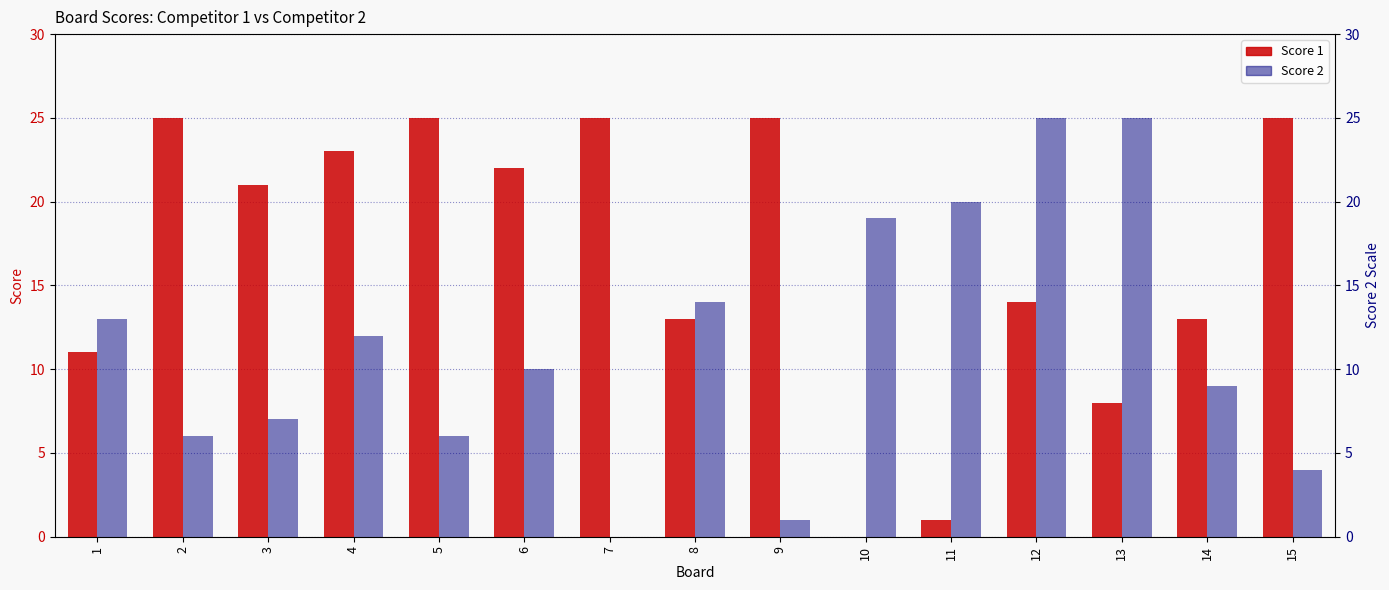

What is the value of the Score 1 bar at the 6th from the left?

22